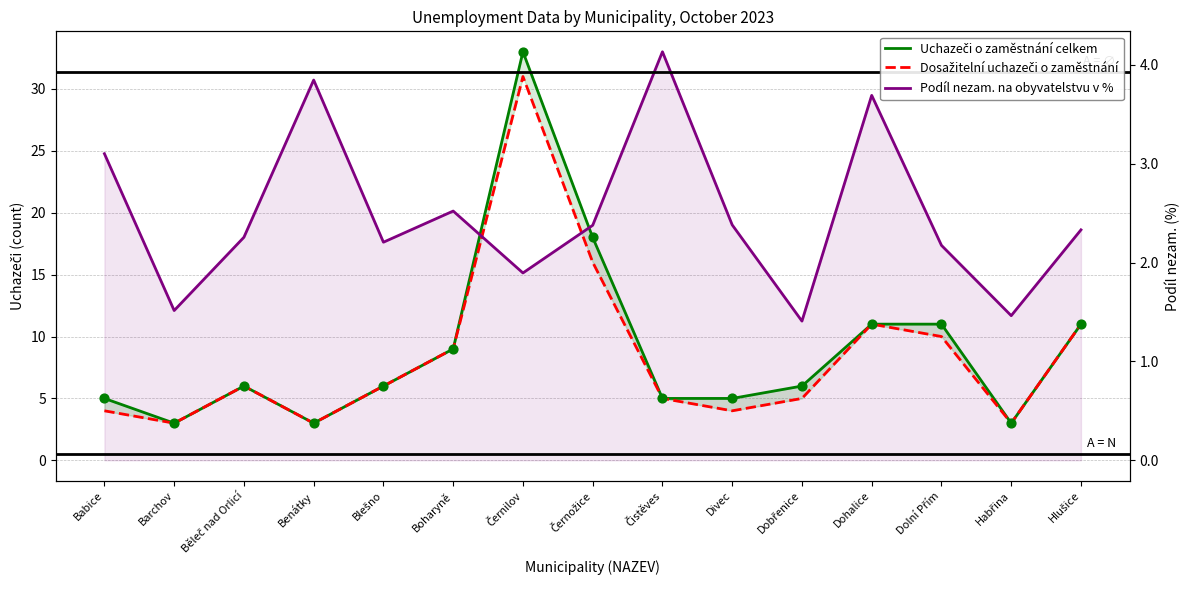

Which series reaches the maximum Y coordinate?

Uchazeči o zaměstnání celkem